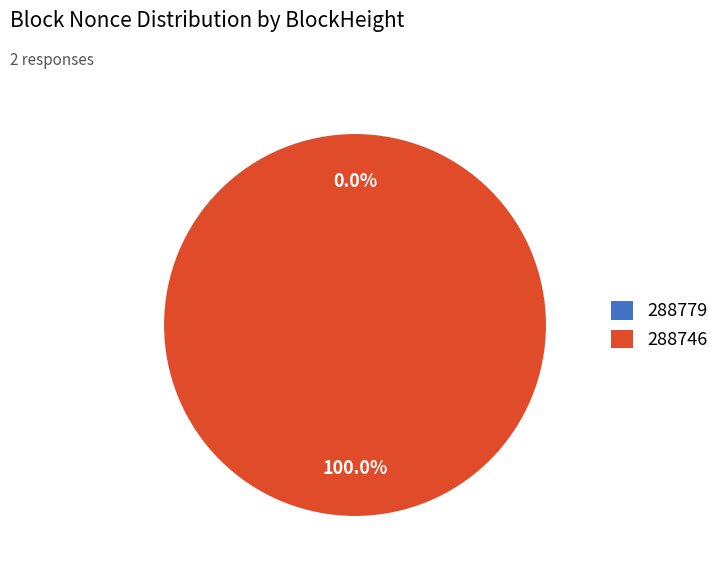

The 288746 slice represents 89% of the pie. True or false?

False